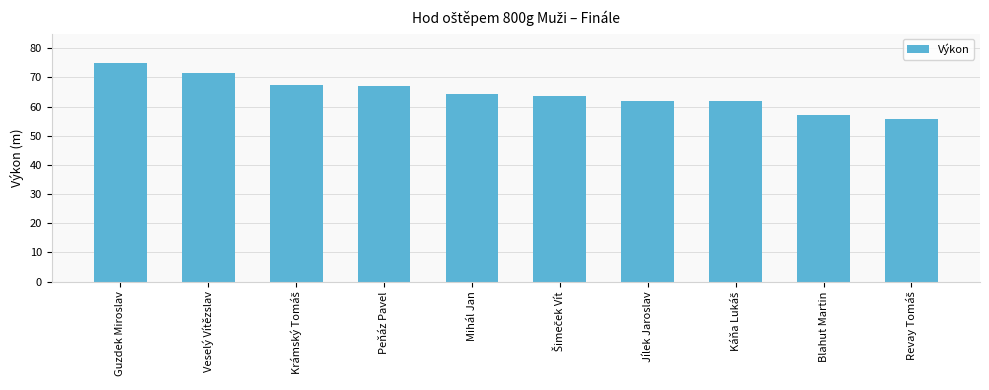

Between Guzdek Miroslav and Blahut Martin, which is larger?

Guzdek Miroslav